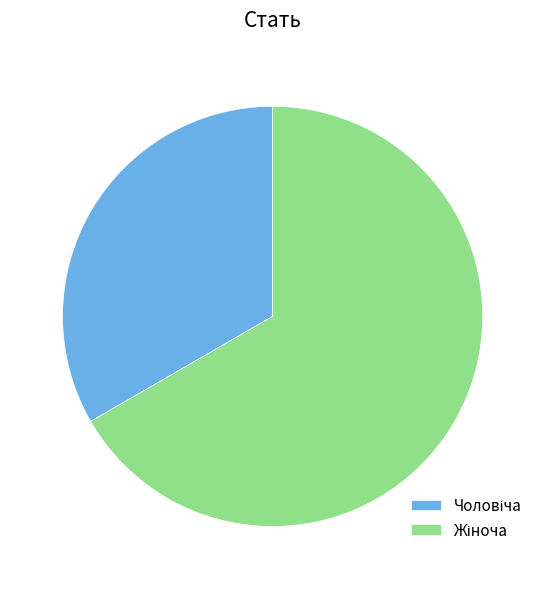

Is there a majority slice in this chart?

Yes